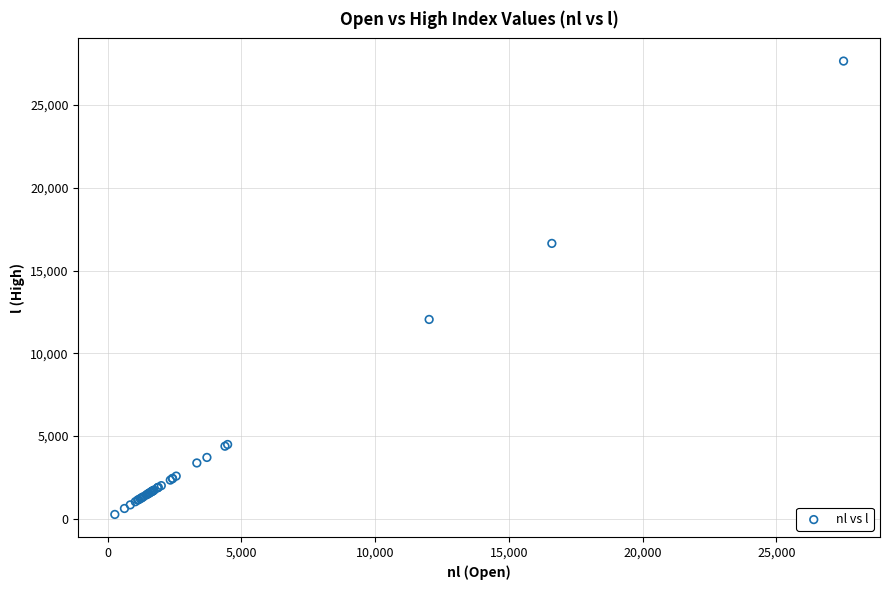

What Y value in the scatter plot is closest to 13963?

12047.9